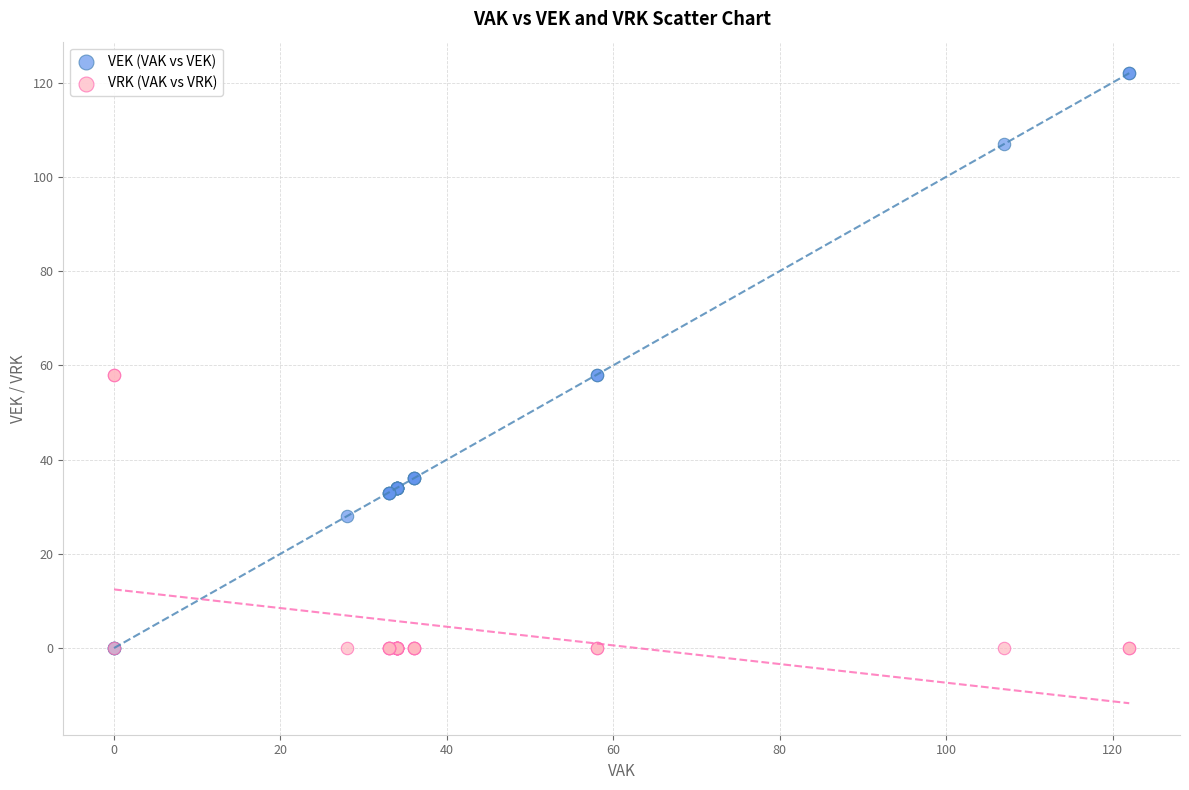

Which series reaches the maximum Y coordinate?

VEK (VAK vs VEK)